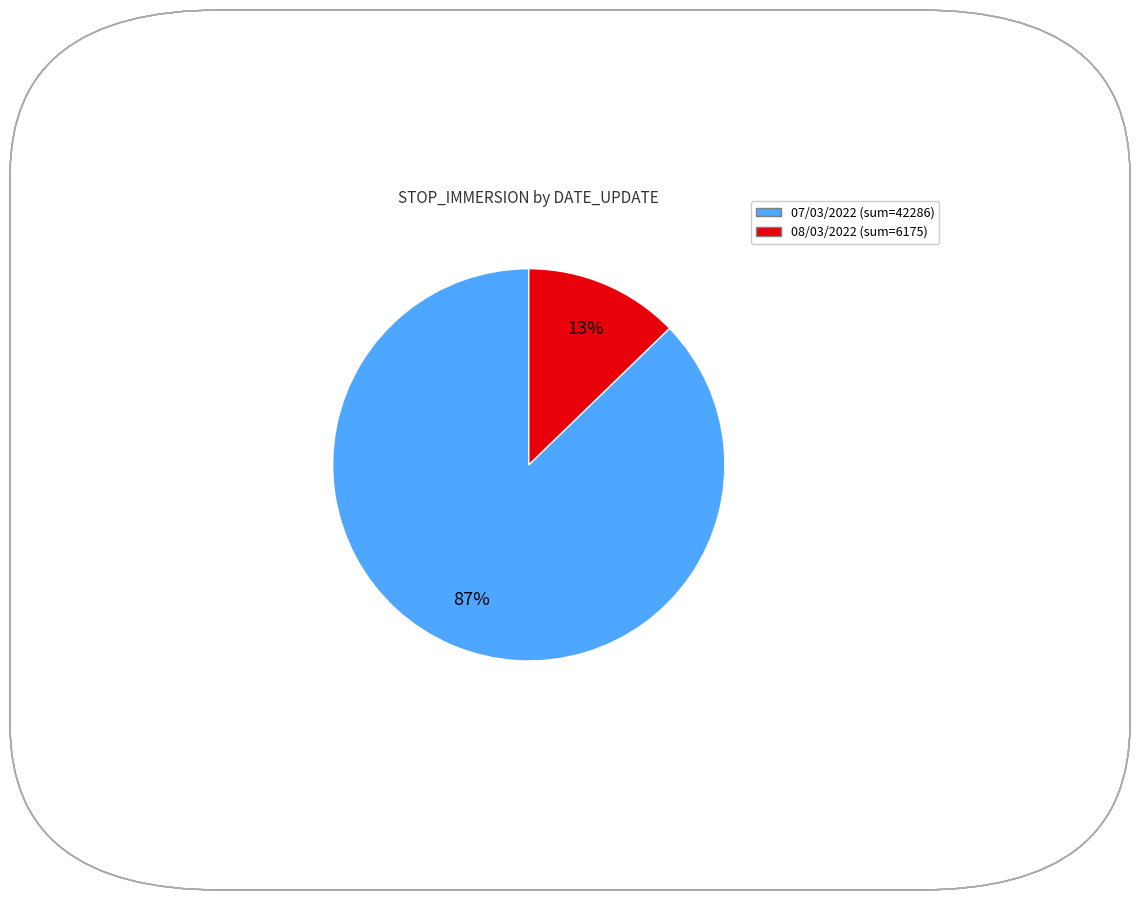

Is there any slice that represents more than half of the pie?

Yes